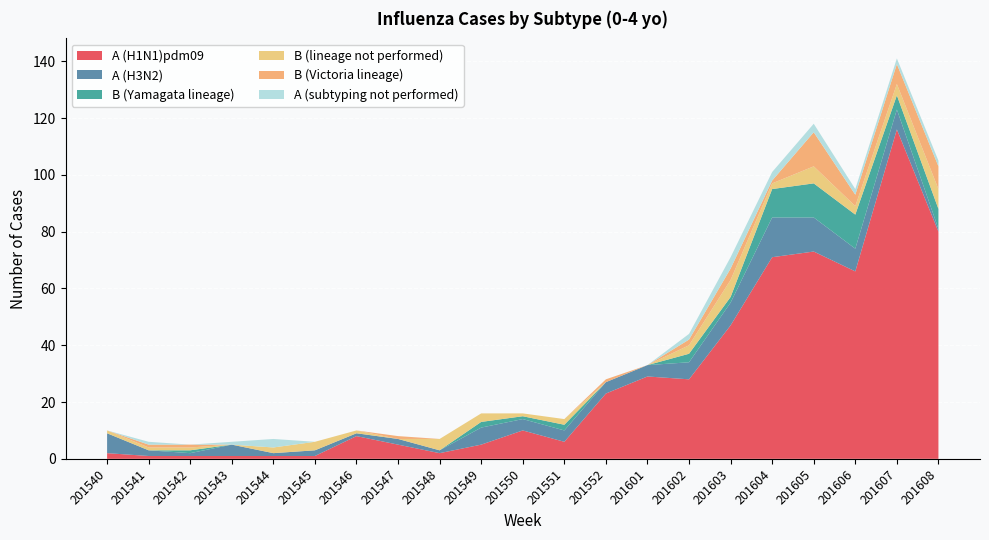

Reading left to right, extract all data points from this chart.

A (H1N1)pdm09: 2	1	1	1	1	1	8	5	2	5	10	6	23	29	28	47	71	73	66	116	80
A (H3N2): 7	2	1	4	1	2	1	2	1	6	4	4	4	4	6	8	14	12	8	7	1
B (Yamagata lineage): 0	0	1	0	0	0	0	0	0	2	1	2	0	0	3	2	10	12	12	5	7
B (lineage not performed): 1	1	1	0	2	3	1	0	4	3	1	2	0	0	3	6	2	6	3	4	7
B (Victoria lineage): 0	1	1	0	0	0	0	1	0	0	0	0	1	0	2	4	1	12	4	7	8
A (subtyping not performed): 0	1	0	1	3	0	0	0	0	0	0	0	0	0	2	4	3	3	2	2	2